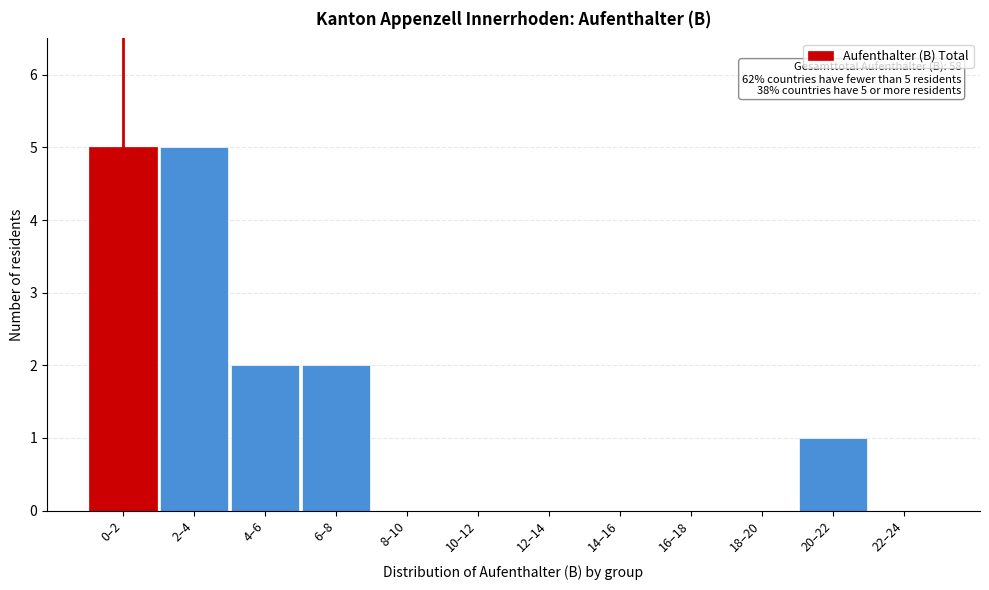

Reading left to right, extract all data points from this chart.

0–2=5	2–4=5	4–6=2	6–8=2	8–10=0	10–12=0	12–14=0	14–16=0	16–18=0	18–20=0	20–22=1	22–24=0